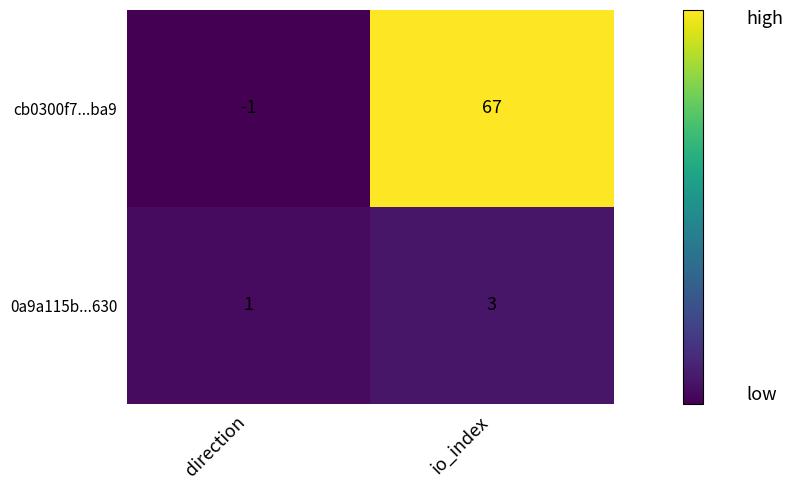

At how many categories does at least one series exceed 50?

1